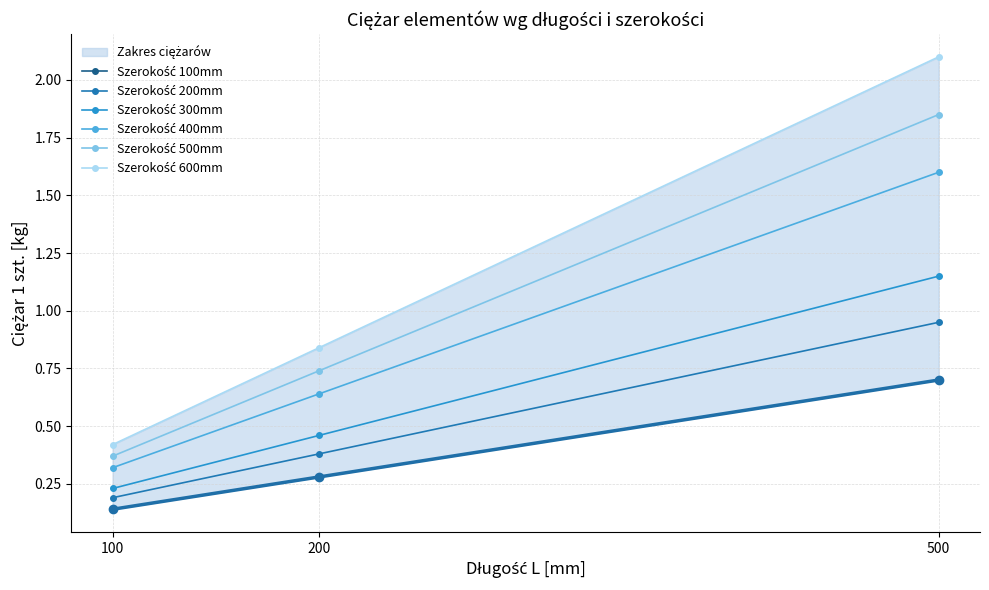

At which label does Szerokość 400mm reach its peak?

500